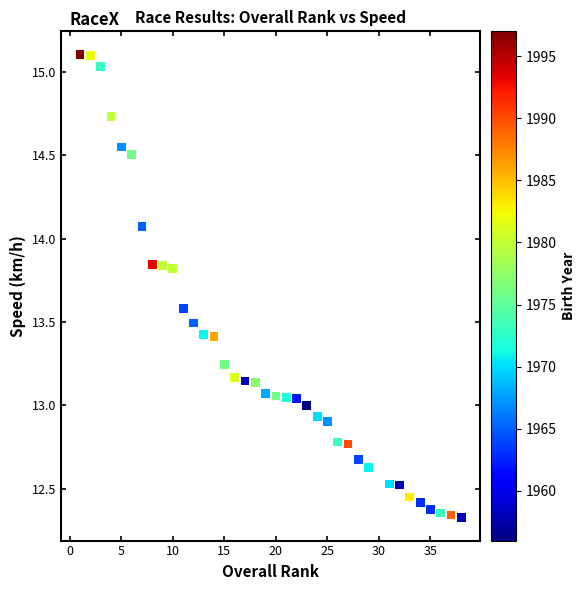

What is the range of Y values (max minus min)?

2.8